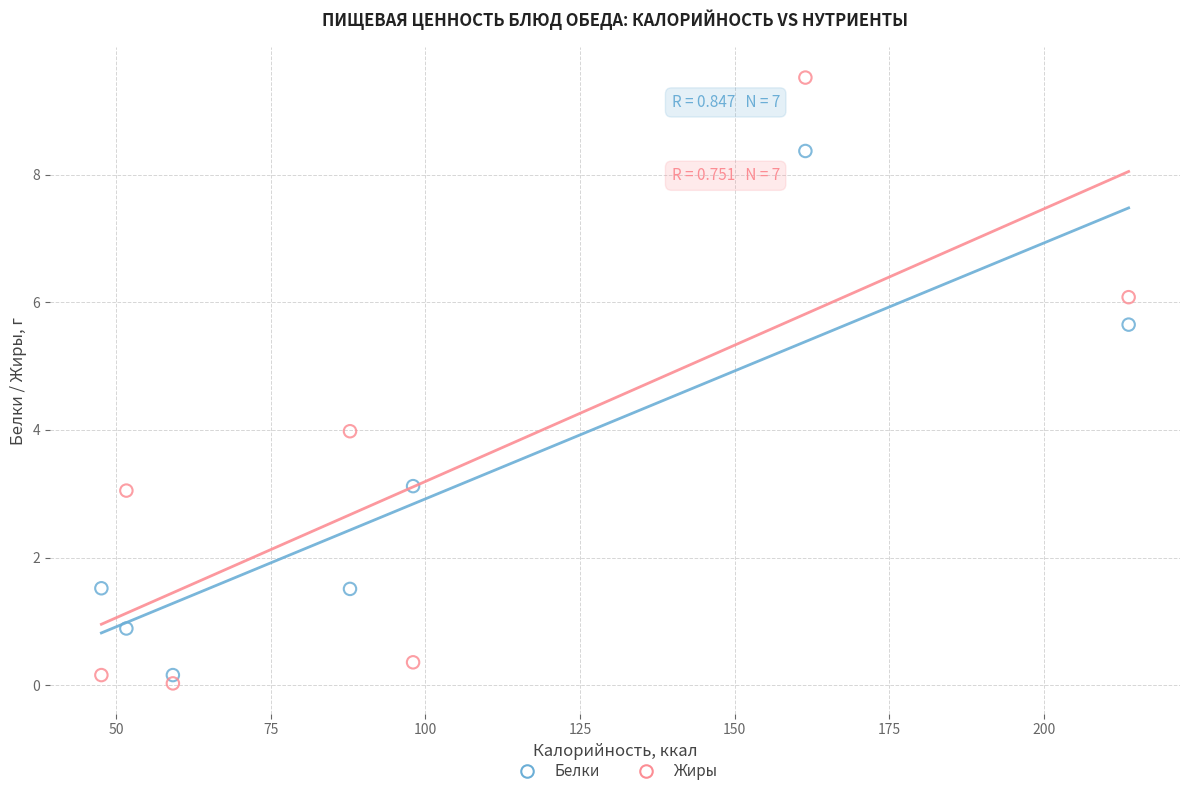

Which series contains the highest Y value?

Жиры